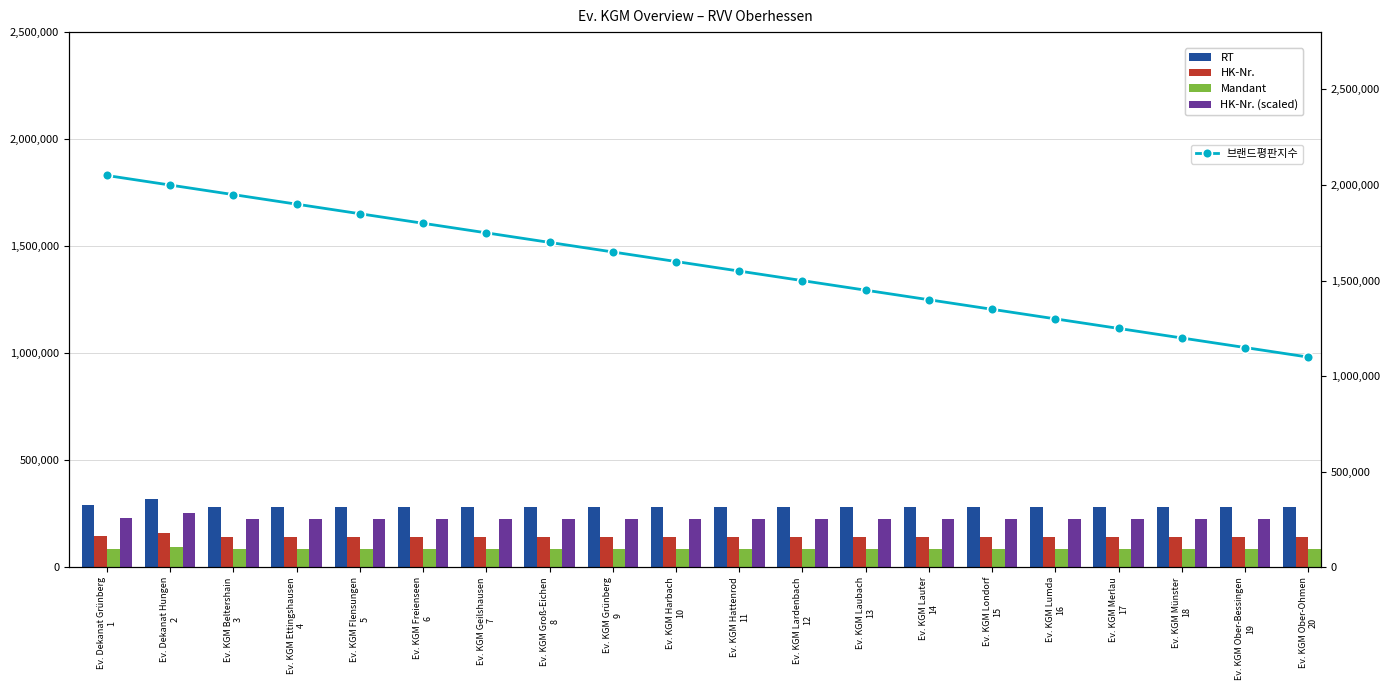

Reading left to right, transcribe all the data shown in this chart.

RT: Ev. Dekanat Grünberg
1=289800	Ev. Dekanat Hungen
2=320200	Ev. KGM Beltershain
3=280200	Ev. KGM Ettingshausen
4=280300	Ev. KGM Flensungen
5=280400	Ev. KGM Freienseen
6=280500	Ev. KGM Geilshausen
7=280600	Ev. KGM Groß-Eichen
8=280700	Ev. KGM Grünberg
9=280800	Ev. KGM Harbach
10=280900	Ev. KGM Hattenrod
11=281000	Ev. KGM Lardenbach
12=281100	Ev. KGM Laubach
13=281200	Ev. KGM Lauter
14=281300	Ev. KGM Londorf
15=281400	Ev. KGM Lumda
16=281500	Ev. KGM Merlau
17=281600	Ev. KGM Münster
18=281700	Ev. KGM Ober-Bessingen
19=281800	Ev. KGM Ober-Ohmen
20=281900
HK-Nr.: Ev. Dekanat Grünberg
1=144900	Ev. Dekanat Hungen
2=160100	Ev. KGM Beltershain
3=140100	Ev. KGM Ettingshausen
4=140150	Ev. KGM Flensungen
5=140200	Ev. KGM Freienseen
6=140250	Ev. KGM Geilshausen
7=140300	Ev. KGM Groß-Eichen
8=140350	Ev. KGM Grünberg
9=140400	Ev. KGM Harbach
10=140450	Ev. KGM Hattenrod
11=140500	Ev. KGM Lardenbach
12=140550	Ev. KGM Laubach
13=140600	Ev. KGM Lauter
14=140650	Ev. KGM Londorf
15=140700	Ev. KGM Lumda
16=140750	Ev. KGM Merlau
17=140800	Ev. KGM Münster
18=140850	Ev. KGM Ober-Bessingen
19=140900	Ev. KGM Ober-Ohmen
20=140950
Mandant: Ev. Dekanat Grünberg
1=86940	Ev. Dekanat Hungen
2=96060	Ev. KGM Beltershain
3=84060	Ev. KGM Ettingshausen
4=84090	Ev. KGM Flensungen
5=84120	Ev. KGM Freienseen
6=84150	Ev. KGM Geilshausen
7=84180	Ev. KGM Groß-Eichen
8=84210	Ev. KGM Grünberg
9=84240	Ev. KGM Harbach
10=84270	Ev. KGM Hattenrod
11=84300	Ev. KGM Lardenbach
12=84330	Ev. KGM Laubach
13=84360	Ev. KGM Lauter
14=84390	Ev. KGM Londorf
15=84420	Ev. KGM Lumda
16=84450	Ev. KGM Merlau
17=84480	Ev. KGM Münster
18=84510	Ev. KGM Ober-Bessingen
19=84540	Ev. KGM Ober-Ohmen
20=84570
HK-Nr. (scaled): Ev. Dekanat Grünberg
1=231840	Ev. Dekanat Hungen
2=256160	Ev. KGM Beltershain
3=224160	Ev. KGM Ettingshausen
4=224240	Ev. KGM Flensungen
5=224320	Ev. KGM Freienseen
6=224400	Ev. KGM Geilshausen
7=224480	Ev. KGM Groß-Eichen
8=224560	Ev. KGM Grünberg
9=224640	Ev. KGM Harbach
10=224720	Ev. KGM Hattenrod
11=224800	Ev. KGM Lardenbach
12=224880	Ev. KGM Laubach
13=224960	Ev. KGM Lauter
14=225040	Ev. KGM Londorf
15=225120	Ev. KGM Lumda
16=225200	Ev. KGM Merlau
17=225280	Ev. KGM Münster
18=225360	Ev. KGM Ober-Bessingen
19=225440	Ev. KGM Ober-Ohmen
20=225520
브랜드평판지수: Ev. Dekanat Grünberg
1=2050000	Ev. Dekanat Hungen
2=2000000	Ev. KGM Beltershain
3=1950000	Ev. KGM Ettingshausen
4=1900000	Ev. KGM Flensungen
5=1850000	Ev. KGM Freienseen
6=1800000	Ev. KGM Geilshausen
7=1750000	Ev. KGM Groß-Eichen
8=1700000	Ev. KGM Grünberg
9=1650000	Ev. KGM Harbach
10=1600000	Ev. KGM Hattenrod
11=1550000	Ev. KGM Lardenbach
12=1500000	Ev. KGM Laubach
13=1450000	Ev. KGM Lauter
14=1400000	Ev. KGM Londorf
15=1350000	Ev. KGM Lumda
16=1300000	Ev. KGM Merlau
17=1250000	Ev. KGM Münster
18=1200000	Ev. KGM Ober-Bessingen
19=1150000	Ev. KGM Ober-Ohmen
20=1100000